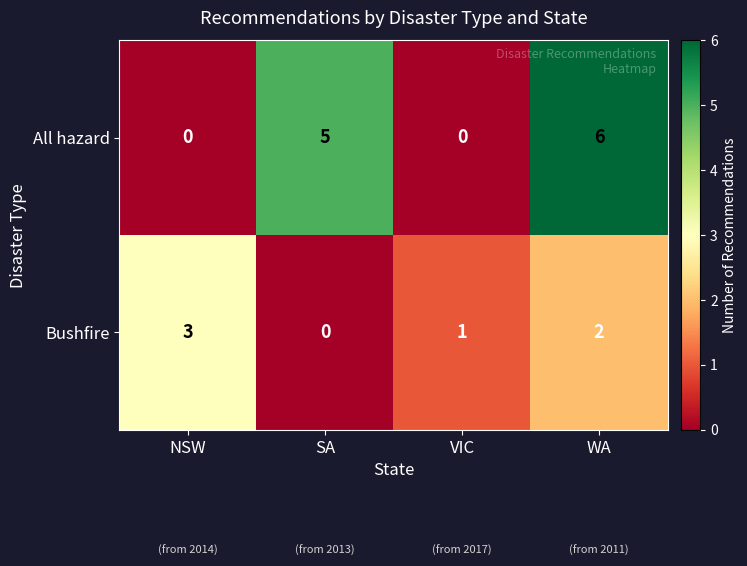

How many categories are shown in the chart?

4